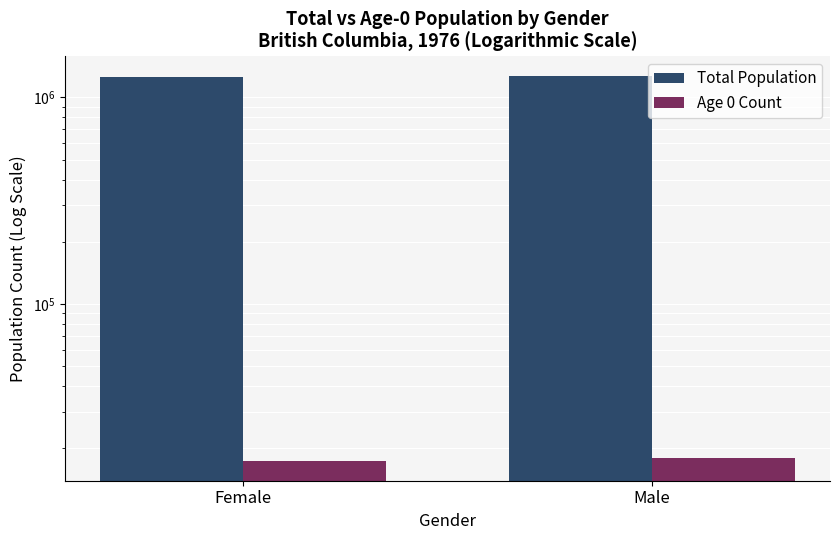

Which label corresponds to the largest value in the chart?

Male